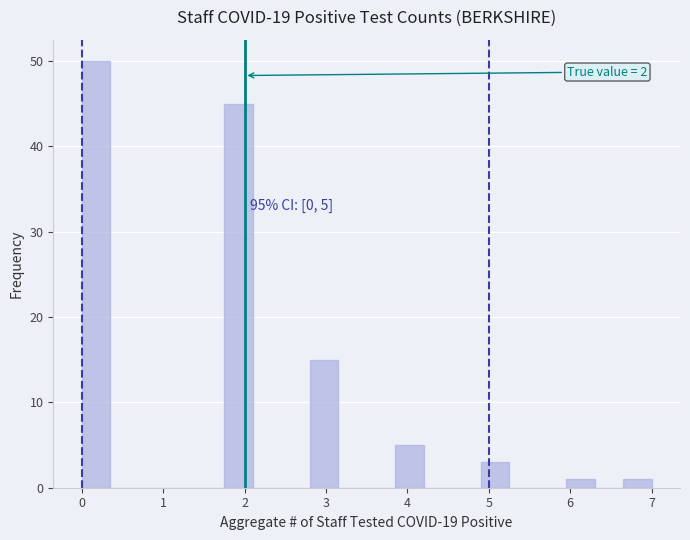

Read against the x-axis, roughly where is the centre of the tallest bar?

0.2